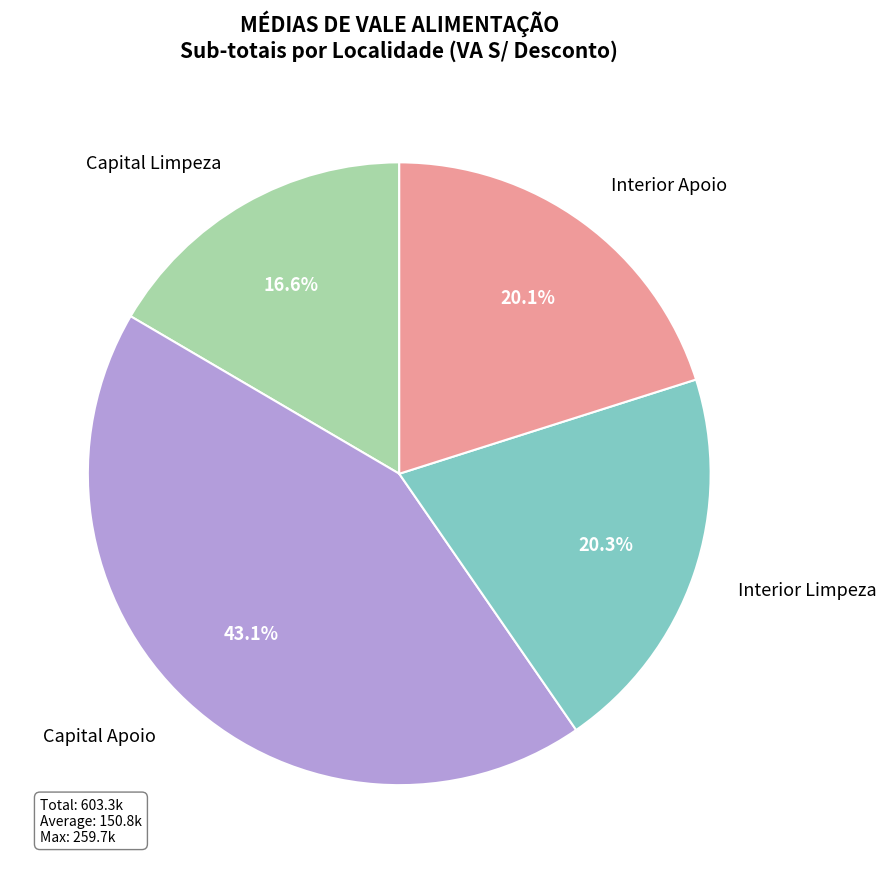

What is the largest slice in the pie chart?

Capital Apoio